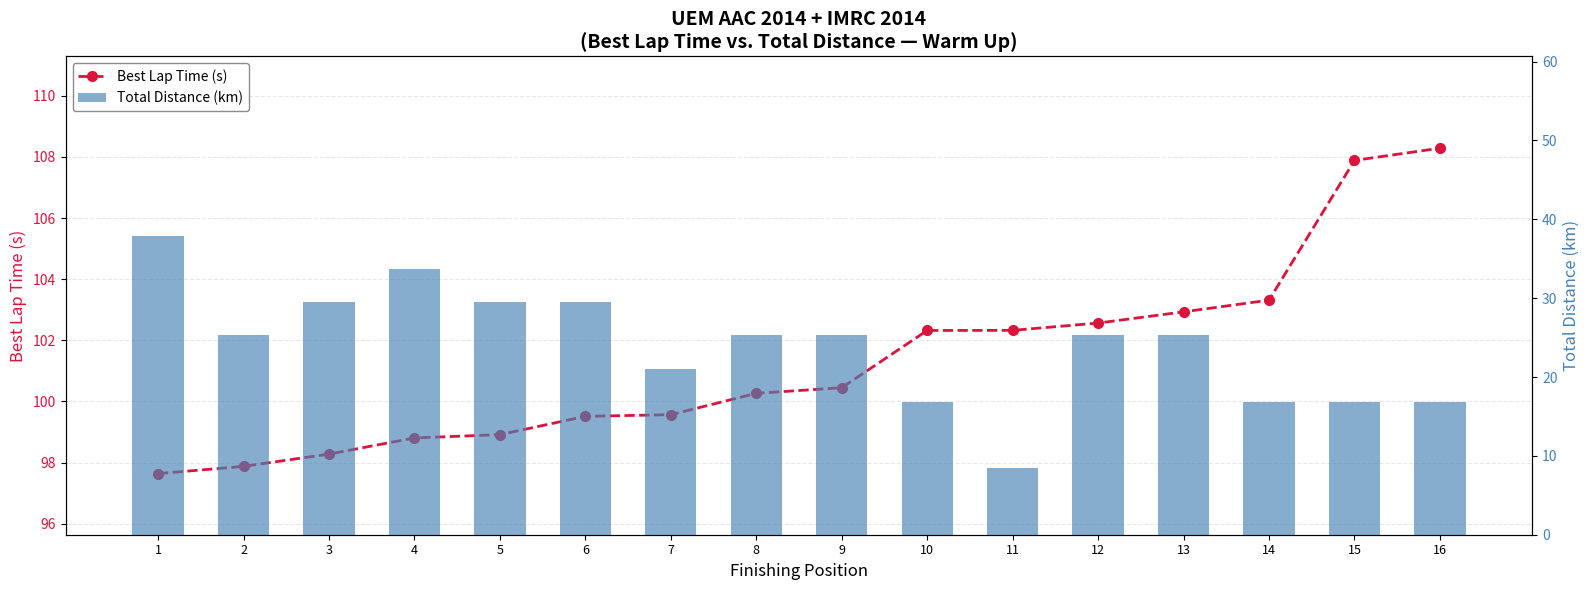

Rank the series by their maximum value, from lowest to highest.

Total Distance (km), Best Lap Time (s)